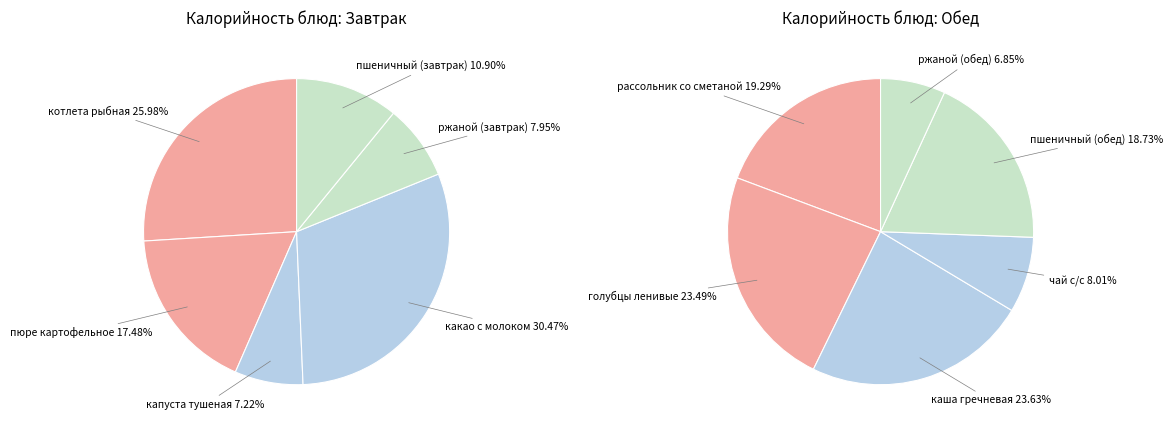

Which series changed the most between 0 and 4?

Завтрак